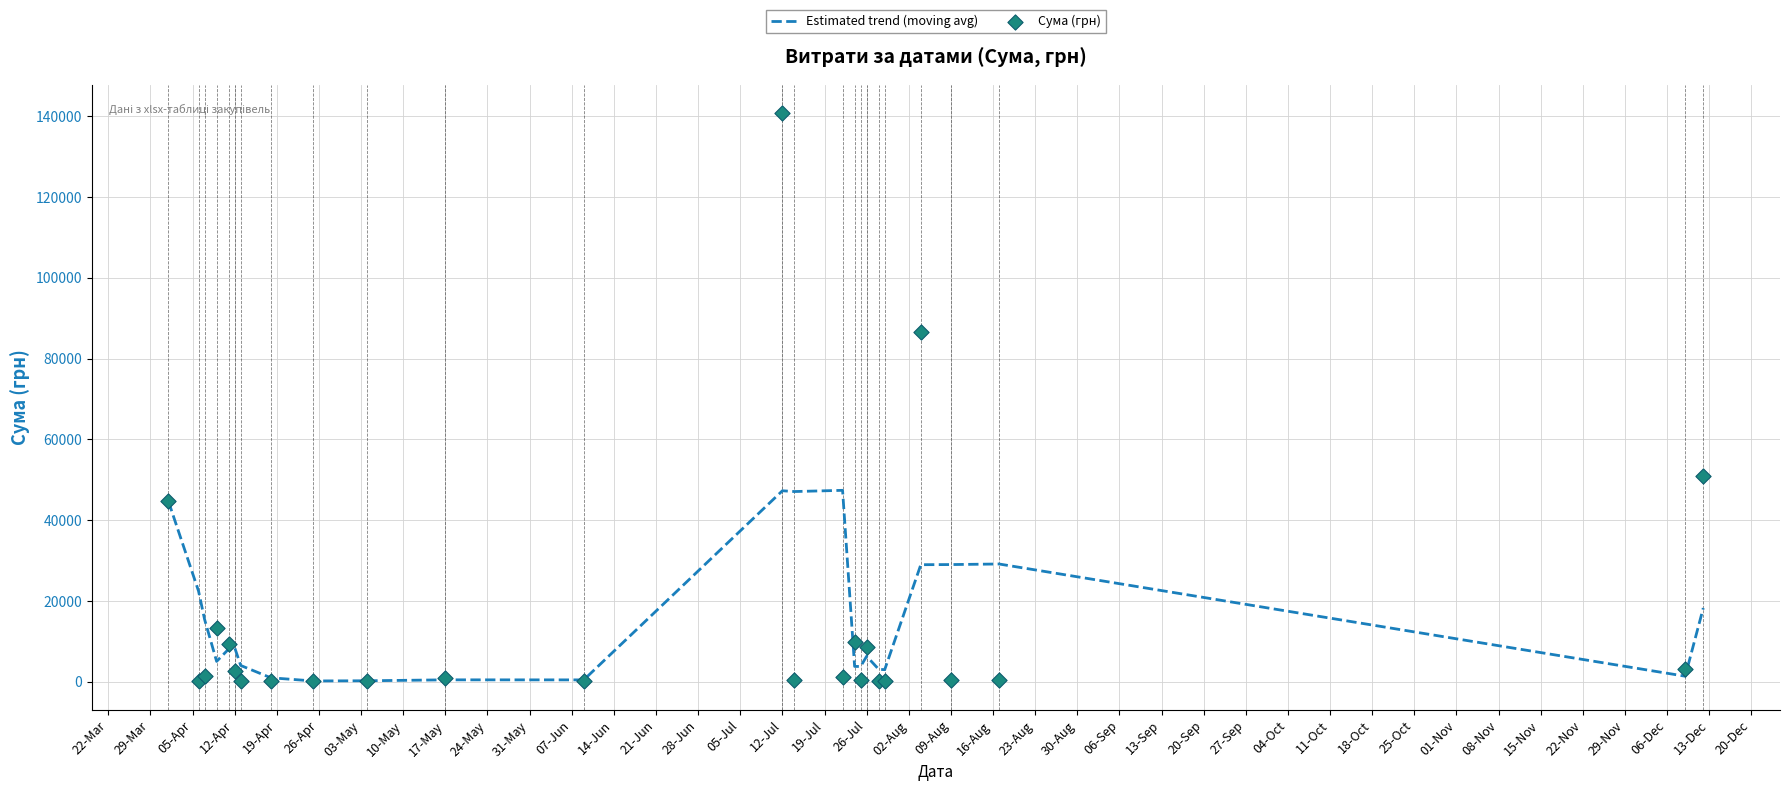

Which series reaches the minimum Y coordinate?

Сума (грн)